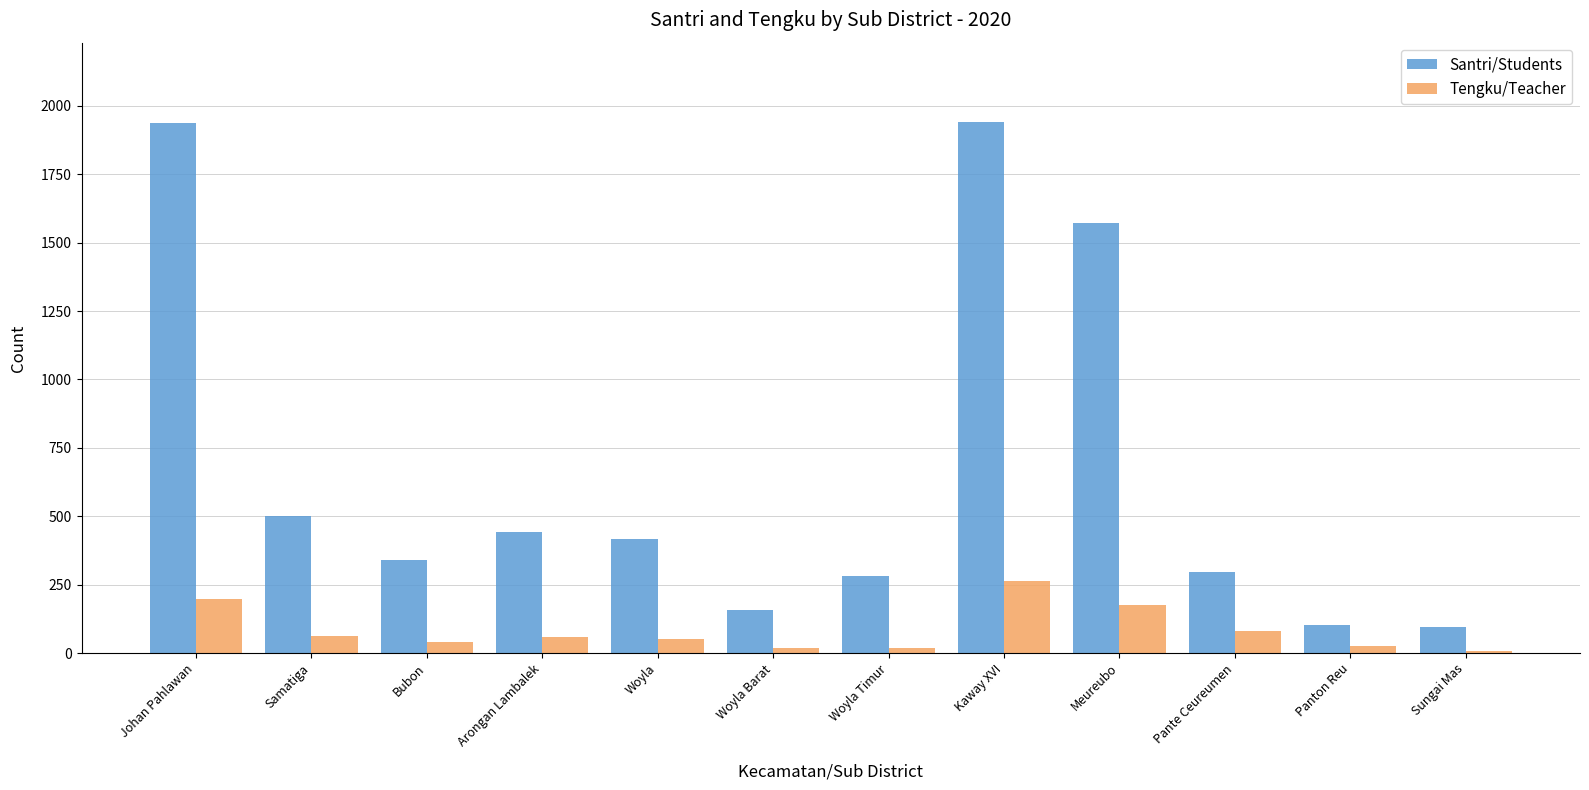

Between Samatiga and Panton Reu, which series saw the biggest shift?

Santri/Students